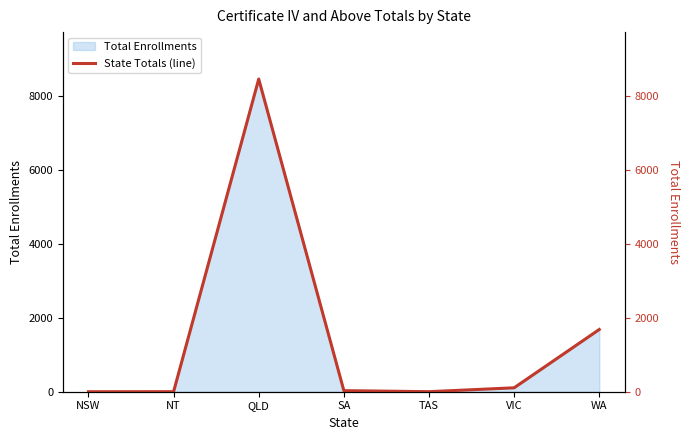

Approximately how many times larger is the value at WA compared to NT?

1683.0